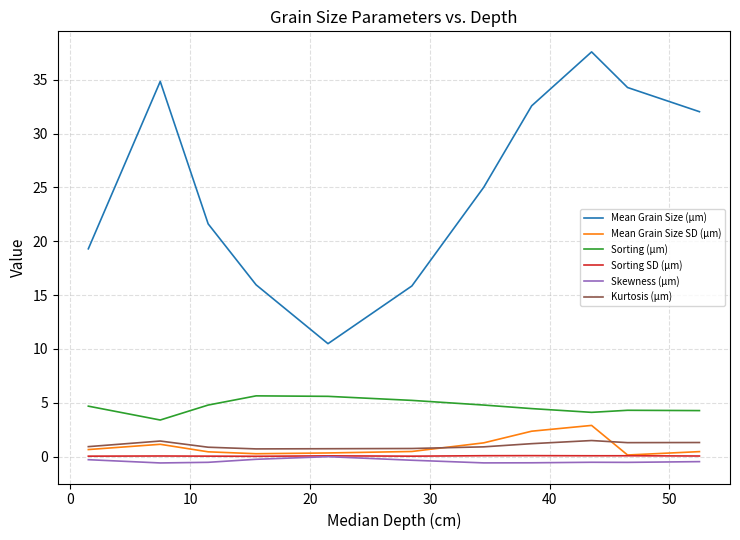

True or false: Kurtosis (µm) has more than 0 interior local peaks.

True